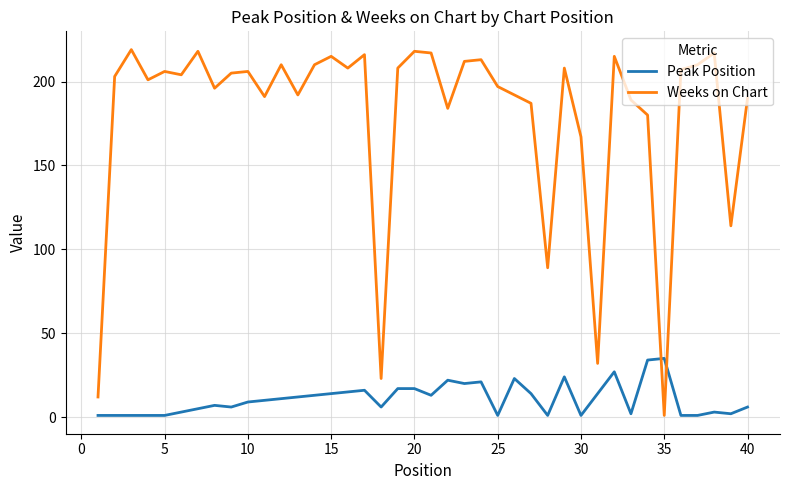

What is the difference between the maximum and minimum values in the Peak Position series?

34